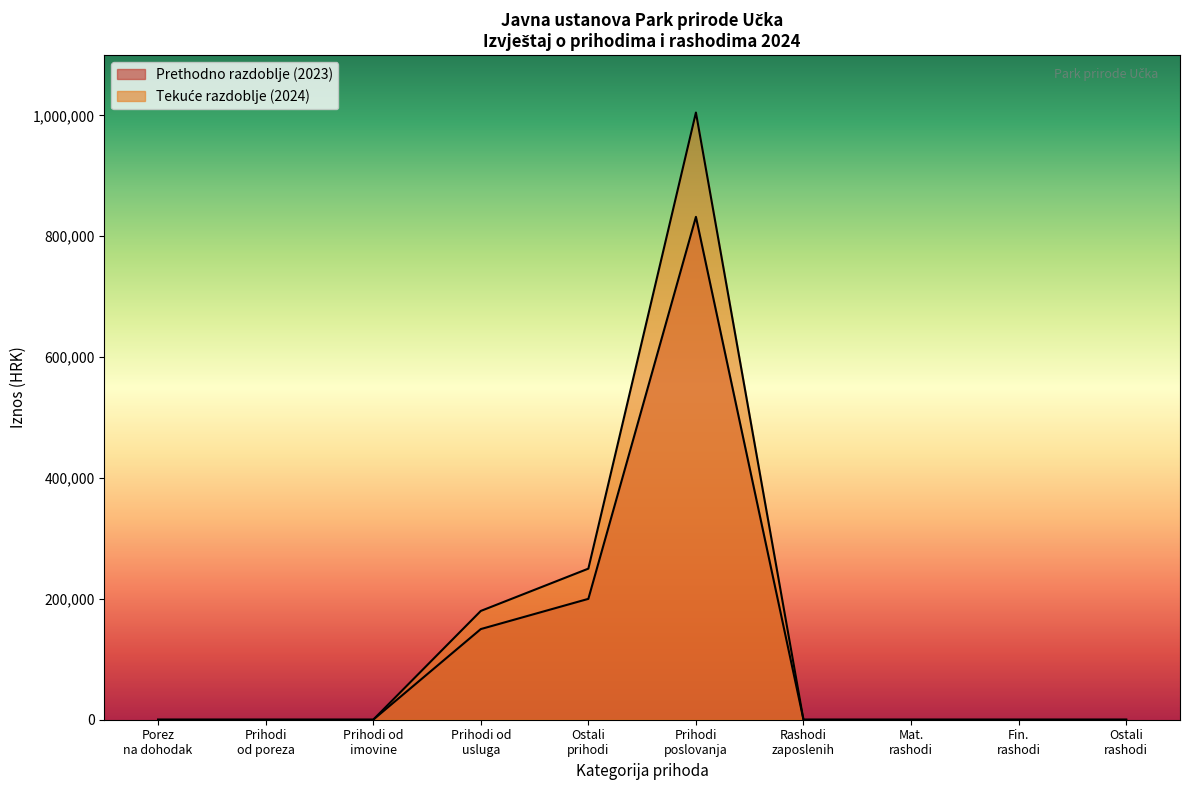

Does the chart have visible grid lines?

No